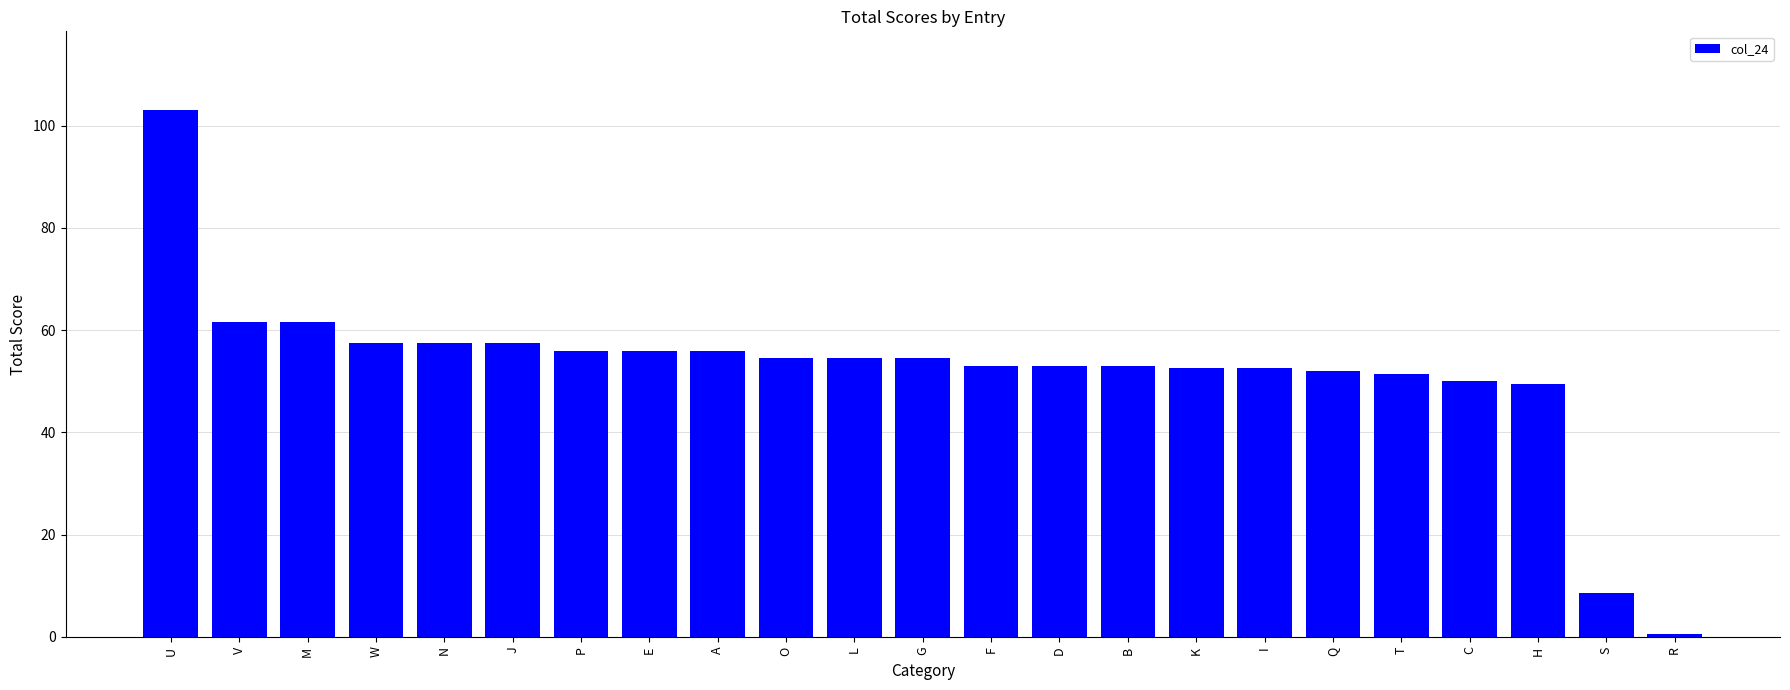

Reading right to left, transcribe all the data shown in this chart.

0.5	8.5	49.5	50.0	51.5	52.0	52.5	52.5	53.0	53.0	53.0	54.5	54.5	54.5	56.0	56.0	56.0	57.5	57.5	57.5	61.5	61.5	103.0